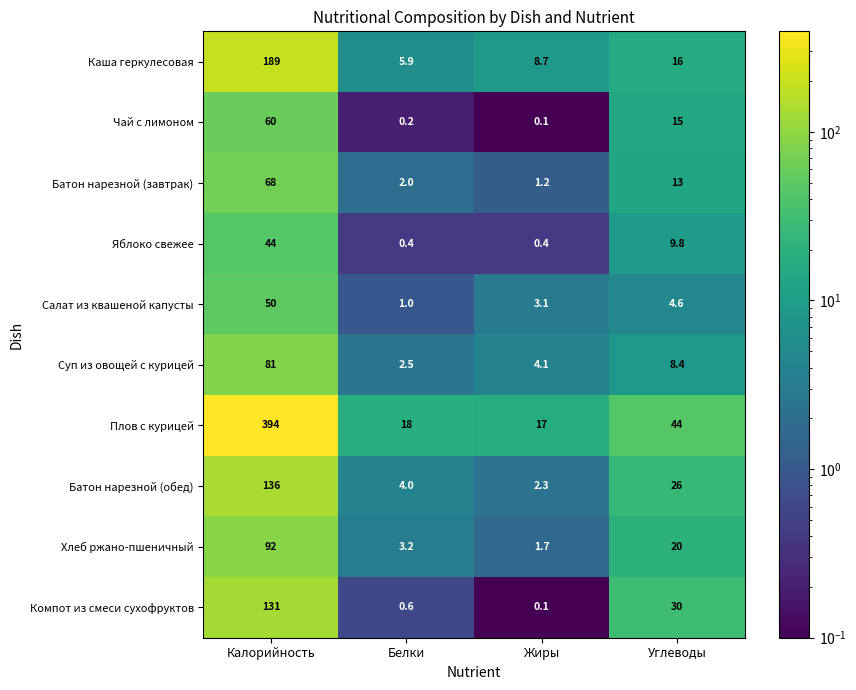

What is the total value across all series at Белки?

37.8